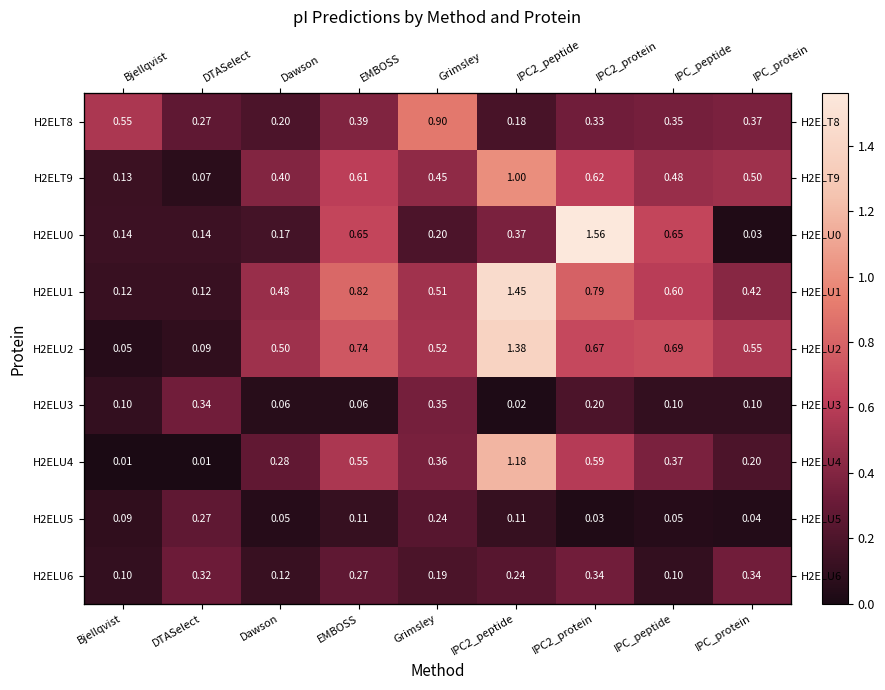

True or false: H2ELT9 has a value of 0.8 at IPC_peptide.

False